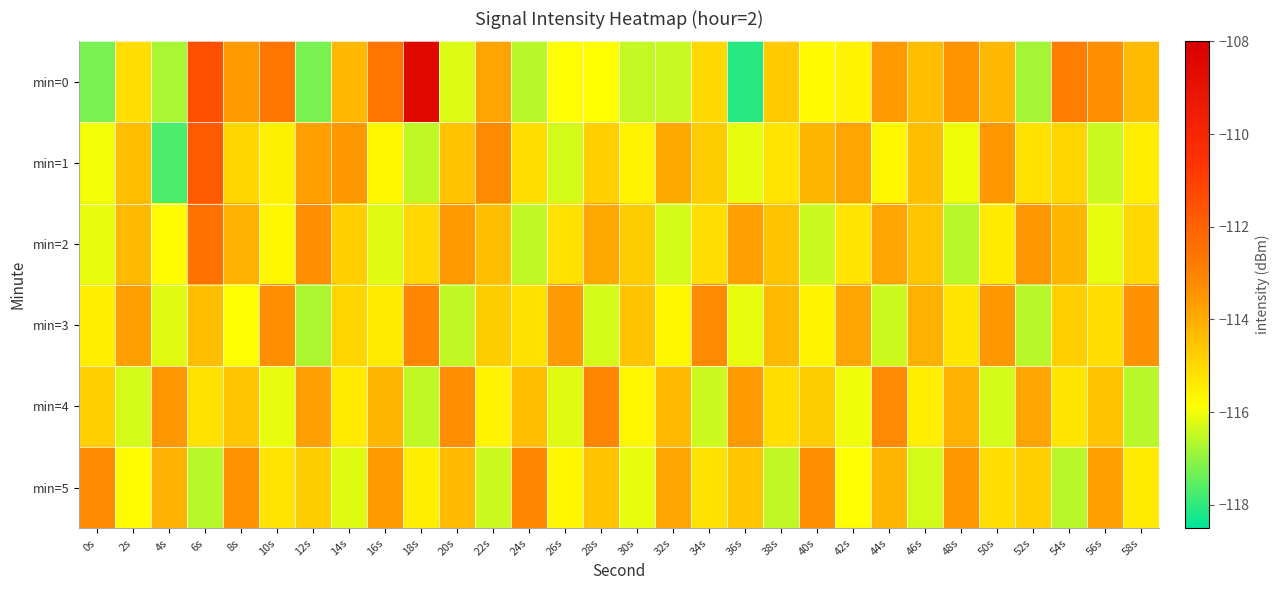

Reading left to right, transcribe all the data shown in this chart.

min=0: 0s=-117.3	2s=-115.1	4s=-116.7	6s=-111.5	8s=-113.6	10s=-112.7	12s=-117.2	14s=-114.3	16s=-112.6	18s=-108.5	20s=-116.2	22s=-113.8	24s=-116.6	26s=-115.9	28s=-115.9	30s=-116.5	32s=-116.4	34s=-115.0	36s=-118.1	38s=-114.7	40s=-115.8	42s=-115.6	44s=-113.5	46s=-114.4	48s=-113.4	50s=-114.3	52s=-116.8	54s=-112.8	56s=-113.3	58s=-114.4
min=1: 0s=-116.0	2s=-114.4	4s=-117.7	6s=-111.8	8s=-115.0	10s=-115.5	12s=-113.7	14s=-113.5	16s=-115.7	18s=-116.5	20s=-114.5	22s=-113.2	24s=-115.1	26s=-116.3	28s=-114.8	30s=-115.6	32s=-113.9	34s=-114.7	36s=-116.1	38s=-115.3	40s=-114.2	42s=-113.8	44s=-115.7	46s=-114.4	48s=-116.0	50s=-113.5	52s=-115.2	54s=-114.9	56s=-116.4	58s=-115.5
min=2: 0s=-116.1	2s=-114.3	4s=-115.8	6s=-112.5	8s=-114.1	10s=-115.7	12s=-113.3	14s=-114.8	16s=-116.2	18s=-115.0	20s=-113.6	22s=-114.4	24s=-116.5	26s=-115.2	28s=-113.9	30s=-114.7	32s=-116.3	34s=-115.1	36s=-113.7	38s=-114.5	40s=-116.4	42s=-115.3	44s=-113.8	46s=-114.6	48s=-116.6	50s=-115.4	52s=-113.5	54s=-114.2	56s=-116.1	58s=-115.0
min=3: 0s=-115.5	2s=-113.7	4s=-116.2	6s=-114.4	8s=-115.9	10s=-113.3	12s=-116.7	14s=-114.9	16s=-115.4	18s=-113.1	20s=-116.5	22s=-114.7	24s=-115.2	26s=-113.6	28s=-116.3	30s=-114.5	32s=-115.7	34s=-113.2	36s=-116.1	38s=-114.3	40s=-115.6	42s=-113.8	44s=-116.4	46s=-114.1	48s=-115.3	50s=-113.5	52s=-116.6	54s=-114.8	56s=-115.1	58s=-113.4
min=4: 0s=-114.8	2s=-116.3	4s=-113.5	6s=-115.2	8s=-114.6	10s=-116.1	12s=-113.7	14s=-115.4	16s=-114.2	18s=-116.5	20s=-113.3	22s=-115.6	24s=-114.4	26s=-116.2	28s=-113.1	30s=-115.7	32s=-114.3	34s=-116.4	36s=-113.6	38s=-115.1	40s=-114.7	42s=-116.0	44s=-113.2	46s=-115.5	48s=-114.1	50s=-116.3	52s=-113.8	54s=-115.3	56s=-114.5	58s=-116.6
min=5: 0s=-113.2	2s=-115.8	4s=-114.1	6s=-116.6	8s=-113.4	10s=-115.3	12s=-114.7	14s=-116.2	16s=-113.6	18s=-115.5	20s=-114.3	22s=-116.4	24s=-113.1	26s=-115.7	28s=-114.5	30s=-116.1	32s=-113.8	34s=-115.2	36s=-114.6	38s=-116.5	40s=-113.3	42s=-115.9	44s=-114.2	46s=-116.3	48s=-113.5	50s=-115.1	52s=-114.8	54s=-116.6	56s=-113.7	58s=-115.4